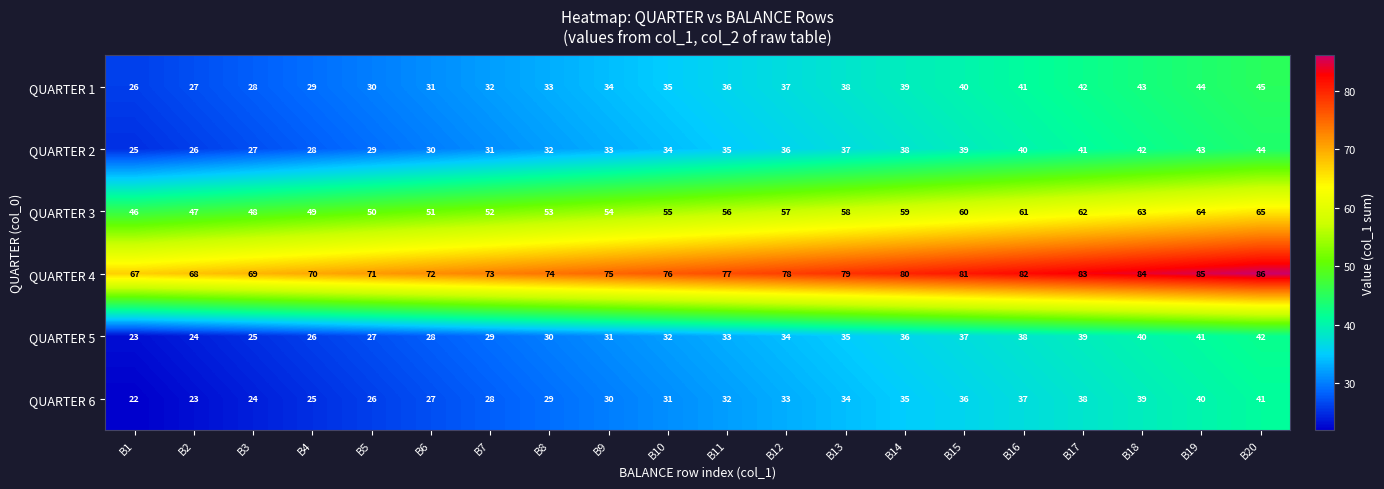

At which category does the chart reach its minimum across all series?

B1